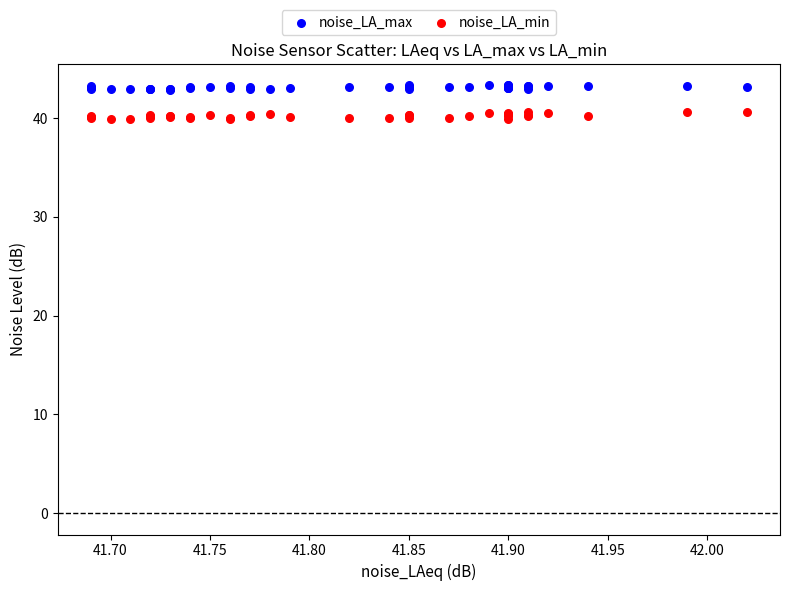

What is the X range (max minus min) for the scatter plot?

0.3